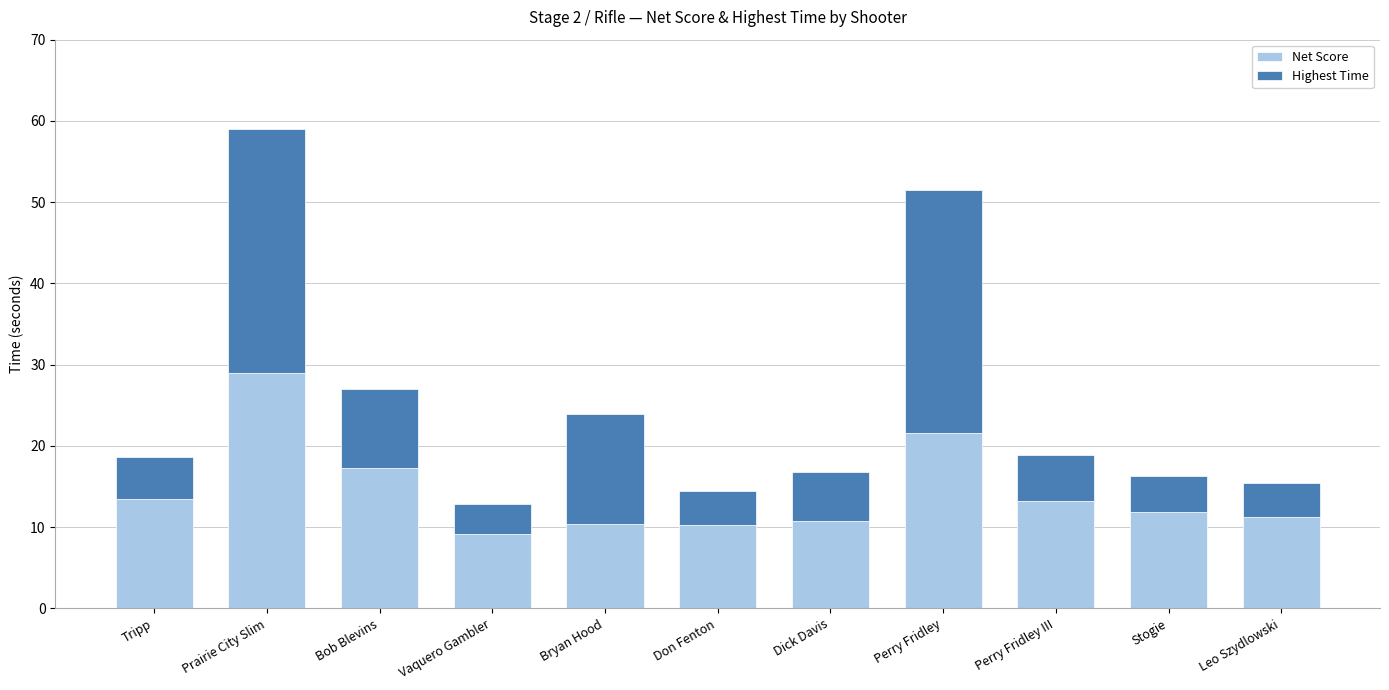

What is the lowest value of the Net Score series?

9.1